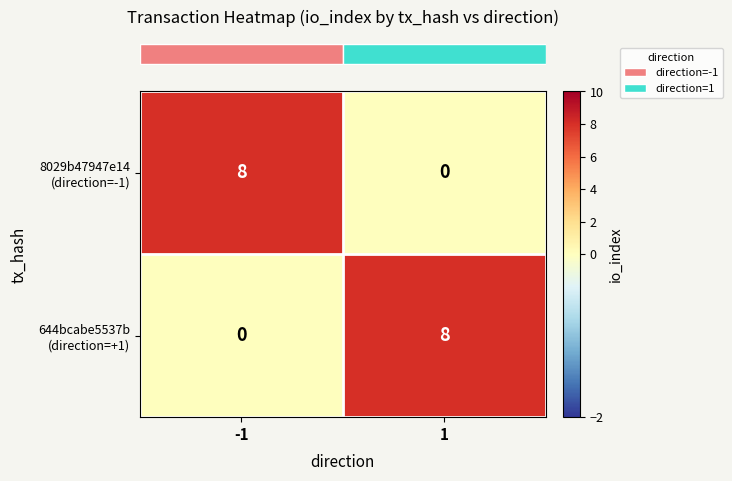

What is the maximum value shown in the chart?

8